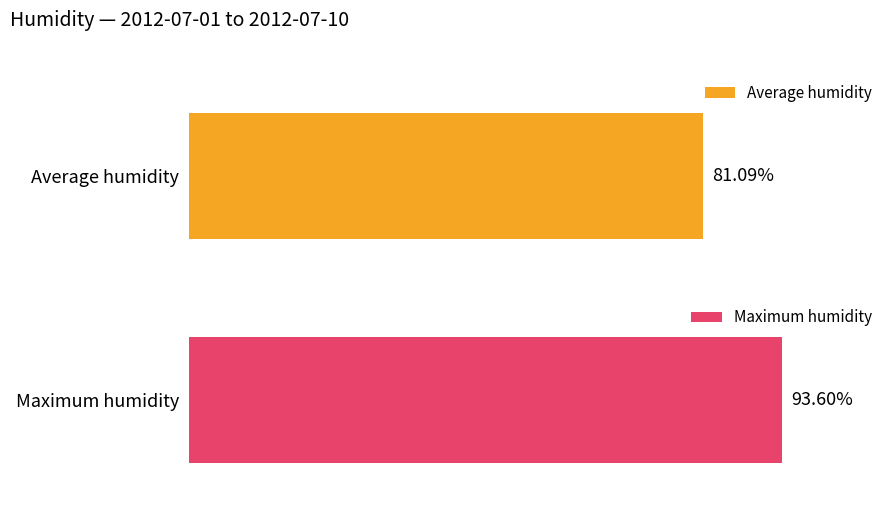

Is the value of Average humidity at 14:00 greater than the value of Maximum humidity at 08:00?

No